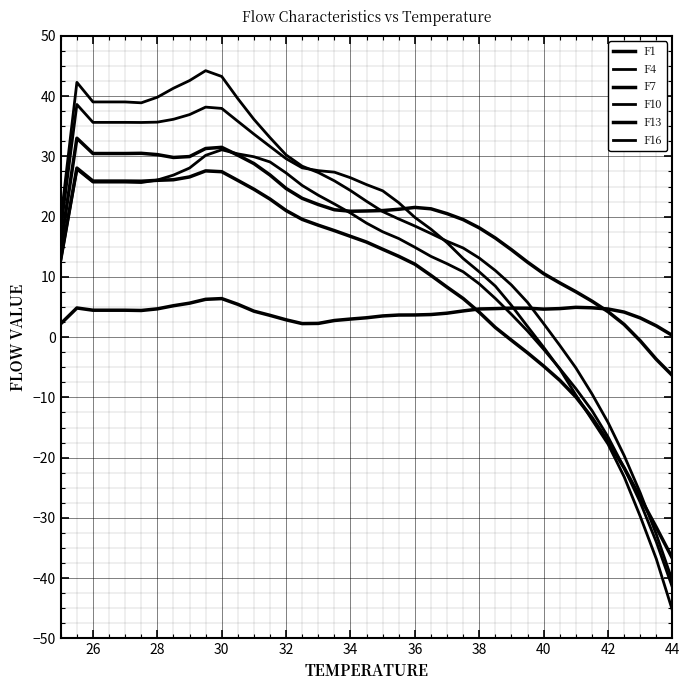

Does the chart display data point markers on the line(s)?

No